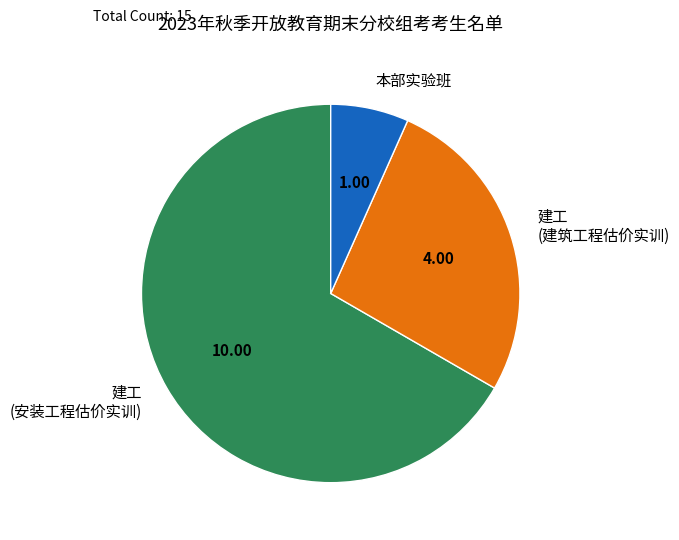

Is there any slice that represents more than half of the pie?

Yes